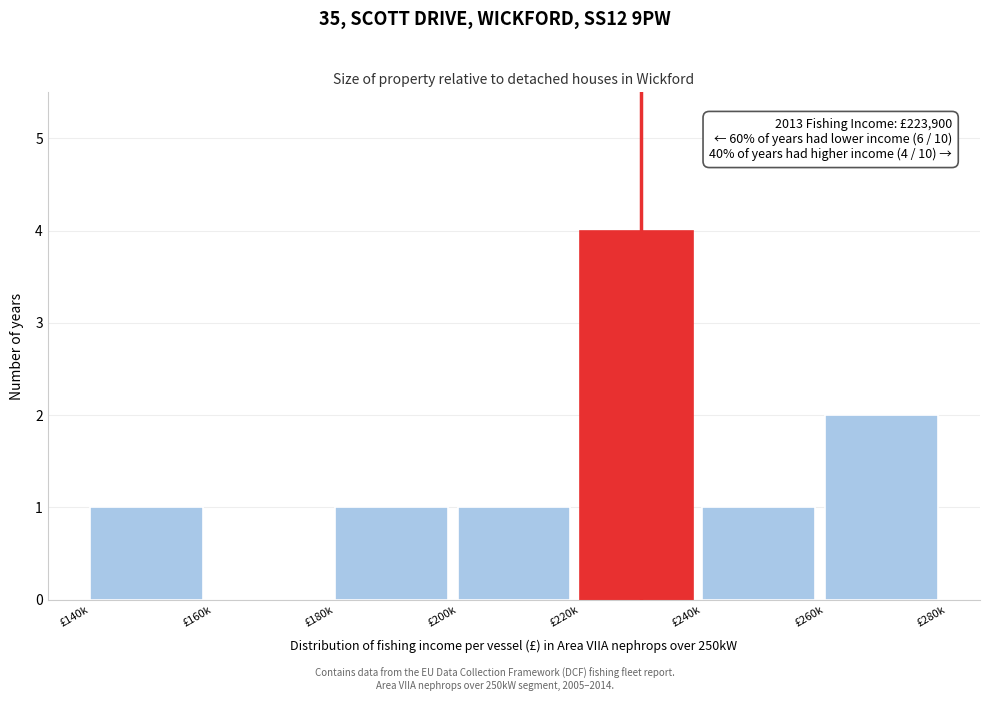

Reading left to right, list all the values displayed in this chart.

£140k=1	£160k=0	£180k=1	£200k=1	£220k=4	£240k=1	£260k=2